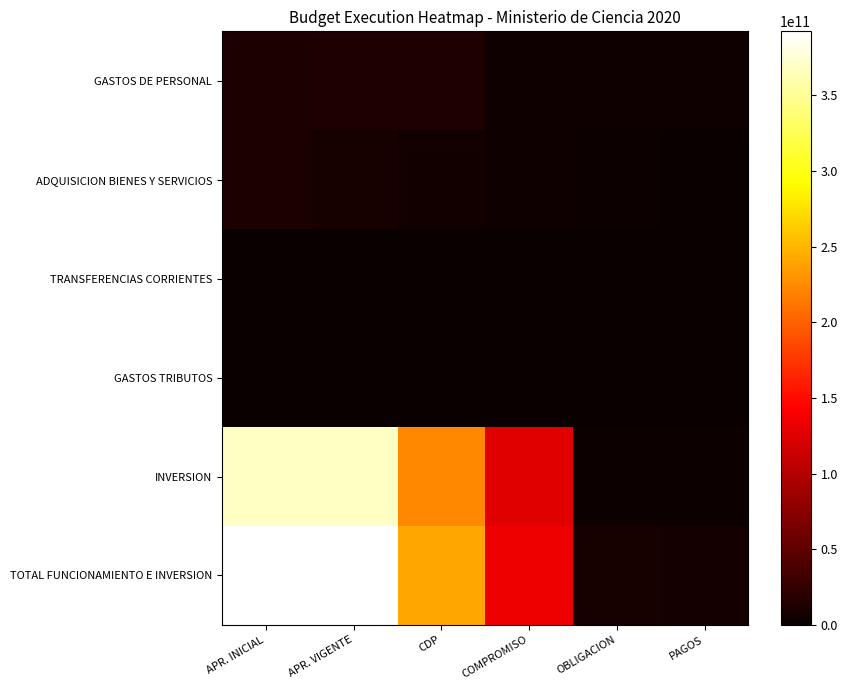

Between APR. INICIAL and OBLIGACION, which is larger?

APR. INICIAL